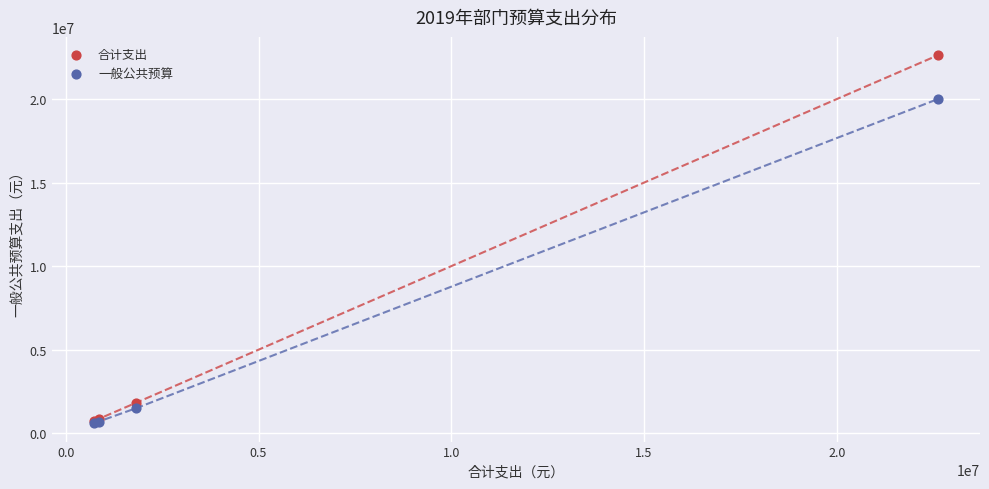

Which series contains the highest Y value?

合计支出